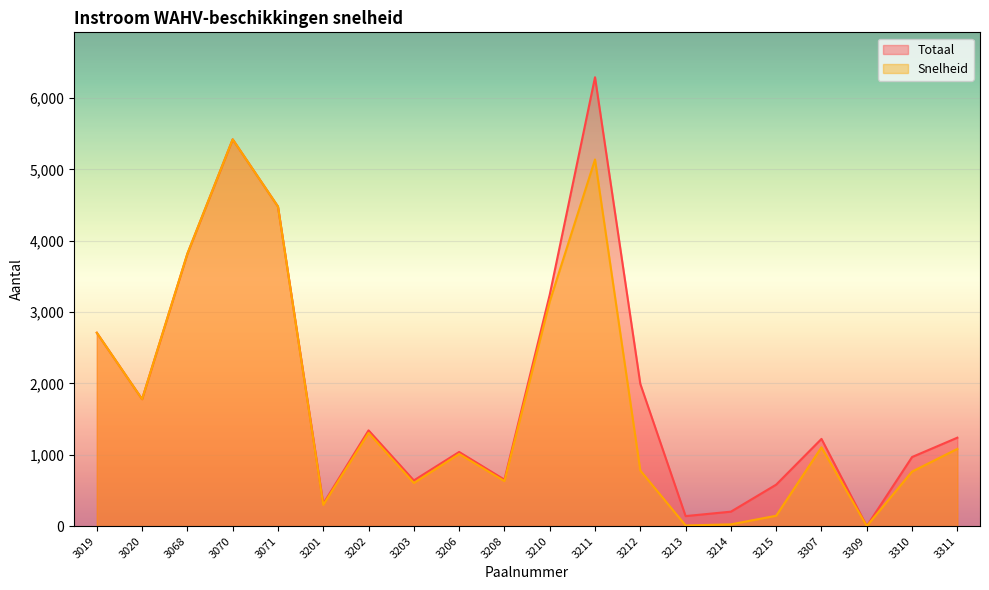

At which label does Snelheid reach its peak?

3070